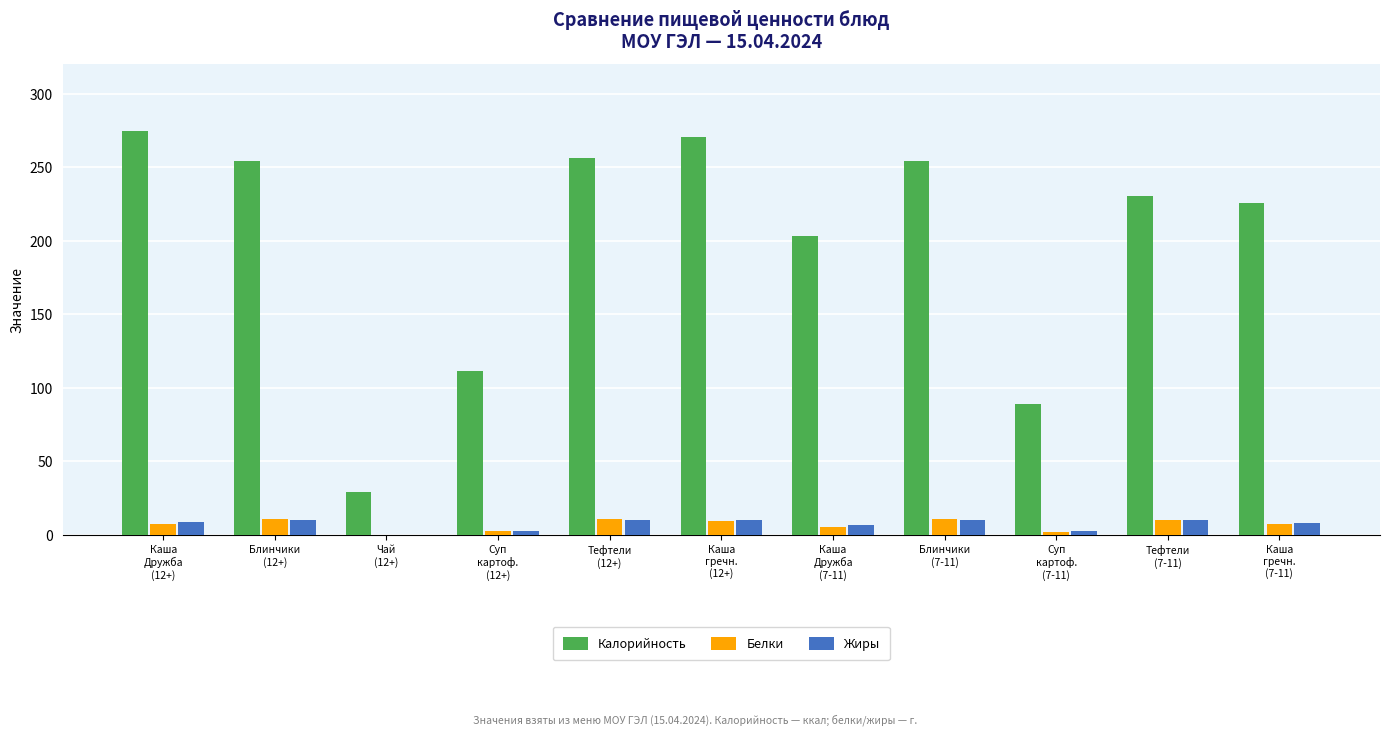

What is the maximum value shown in the chart?

274.4